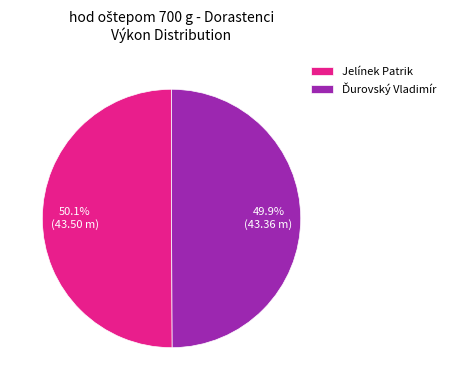

To the nearest percent, what is the average slice percentage?

50%